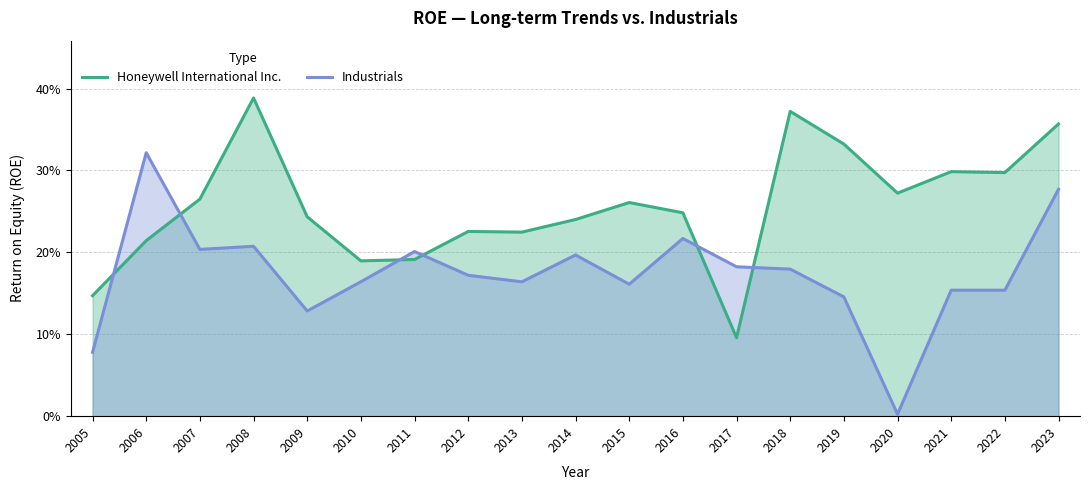

Reading left to right, transcribe all the data shown in this chart.

Honeywell International Inc.: 2005=0.1	2006=0.2	2007=0.3	2008=0.4	2009=0.2	2010=0.2	2011=0.2	2012=0.2	2013=0.2	2014=0.2	2015=0.3	2016=0.2	2017=0.1	2018=0.4	2019=0.3	2020=0.3	2021=0.3	2022=0.3	2023=0.4
Industrials: 2005=0.1	2006=0.3	2007=0.2	2008=0.2	2009=0.1	2010=0.2	2011=0.2	2012=0.2	2013=0.2	2014=0.2	2015=0.2	2016=0.2	2017=0.2	2018=0.2	2019=0.1	2020=0.0	2021=0.2	2022=0.2	2023=0.3